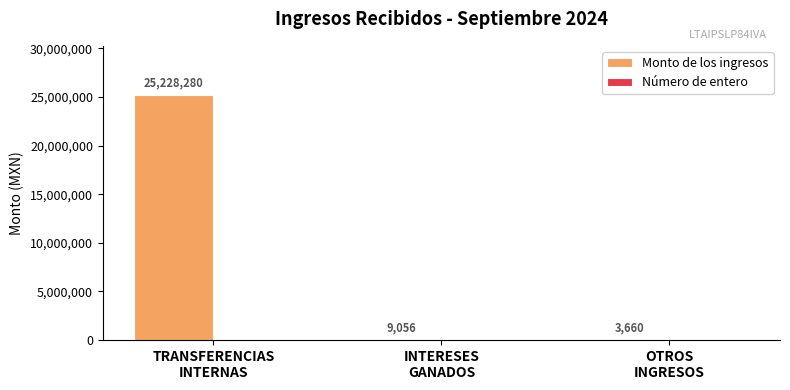

Which has a higher value, OTROS
INGRESOS or TRANSFERENCIAS
INTERNAS?

TRANSFERENCIAS
INTERNAS